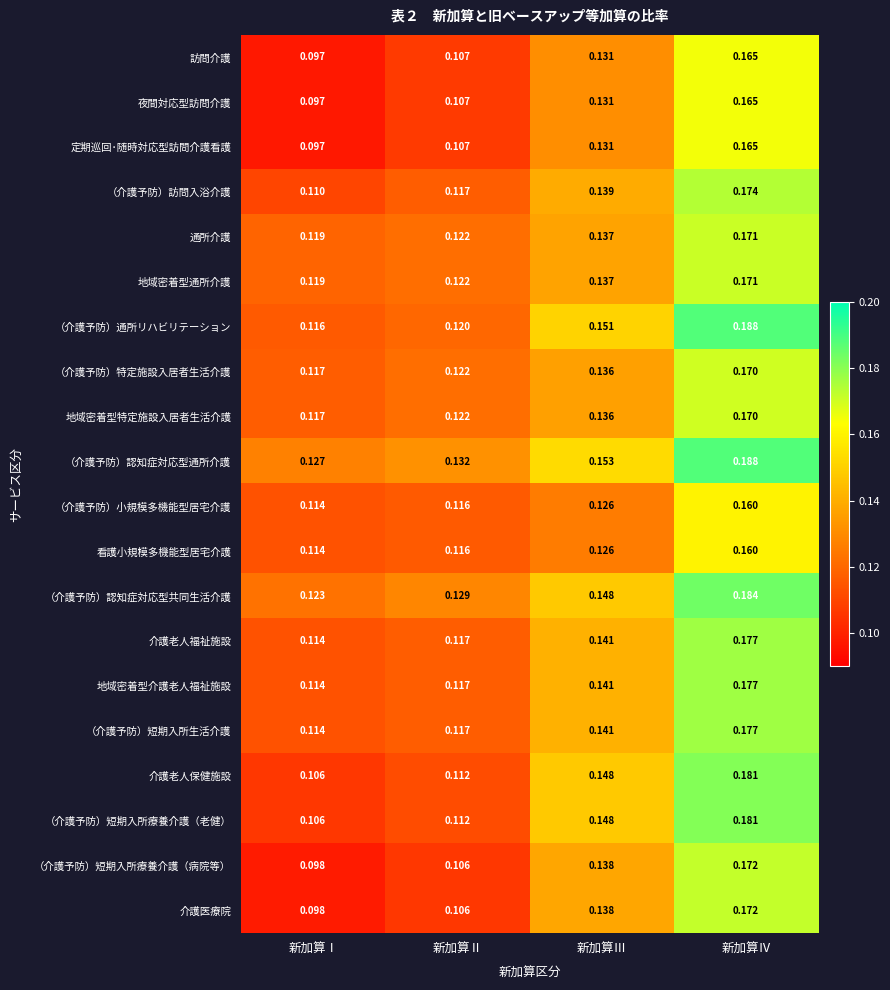

At which label does （介護予防）通所リハビリテーション reach its minimum?

新加算Ⅰ